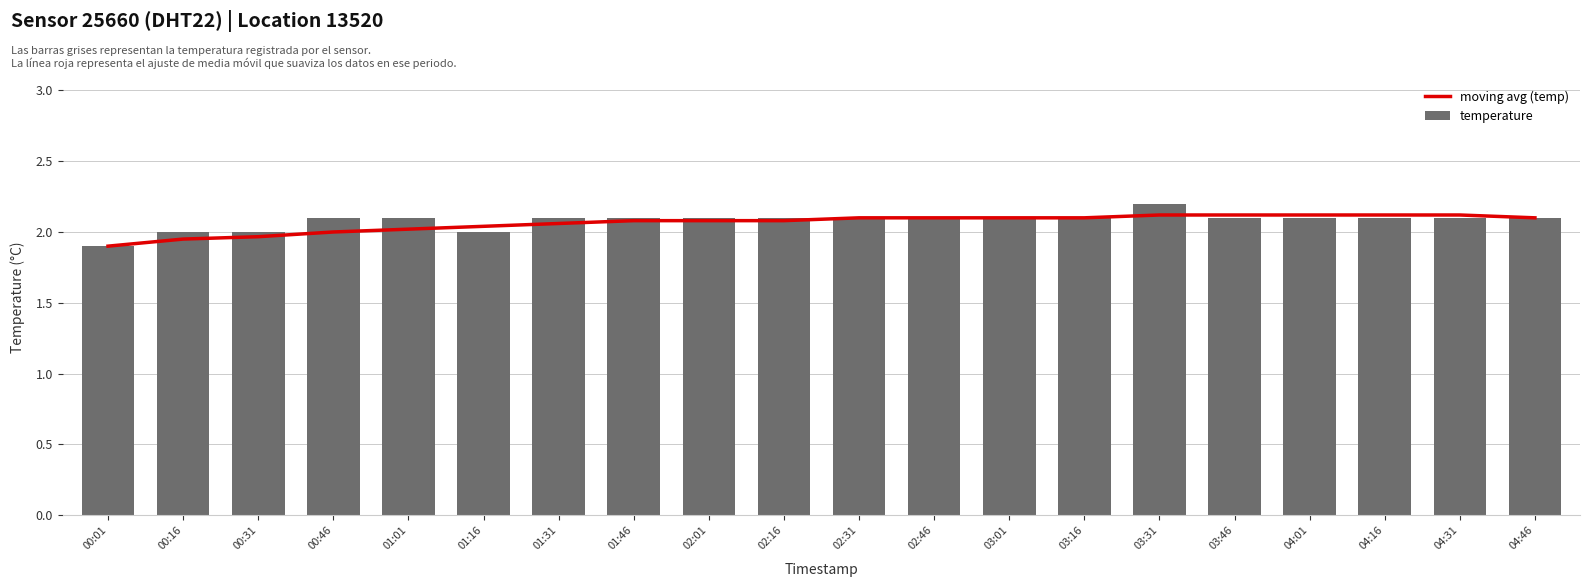

Reading left to right, what are all the values shown in this chart?

moving avg (temp): 1.9	1.9	2.0	2.0	2.0	2.0	2.1	2.1	2.1	2.1	2.1	2.1	2.1	2.1	2.1	2.1	2.1	2.1	2.1	2.1
temperature: 1.9	2.0	2.0	2.1	2.1	2.0	2.1	2.1	2.1	2.1	2.1	2.1	2.1	2.1	2.2	2.1	2.1	2.1	2.1	2.1